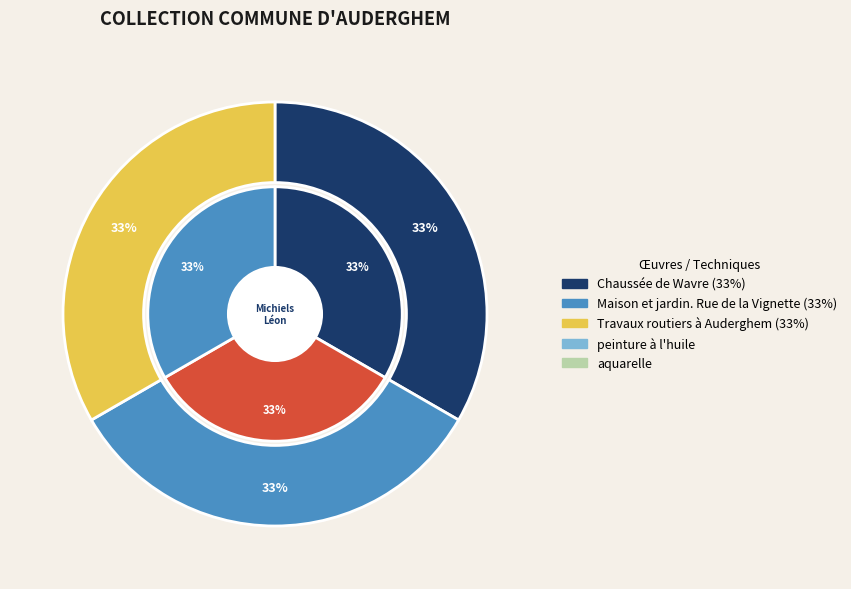

True or false: Travaux routiers à Auderghem accounts for 33% of the total.

True